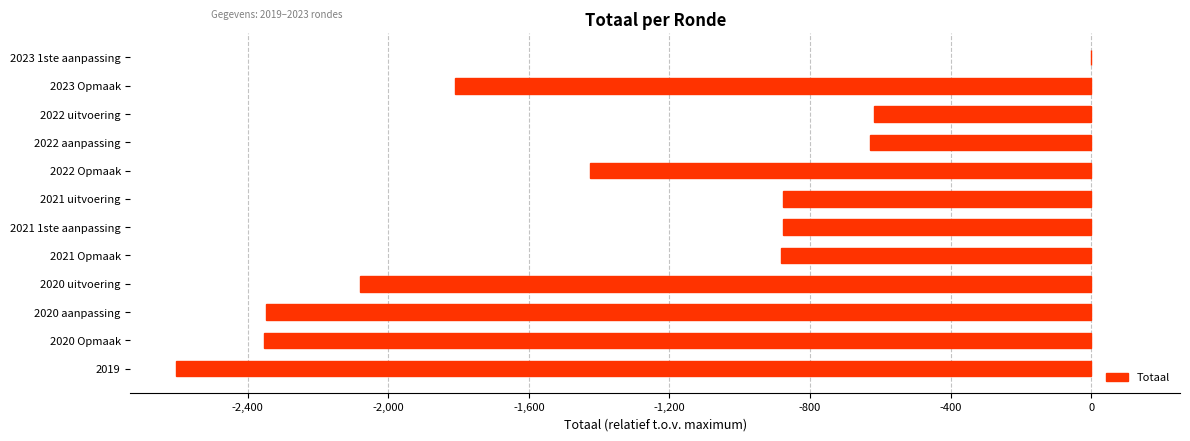

The value at 2020 Opmaak is -2353. True or false?

True